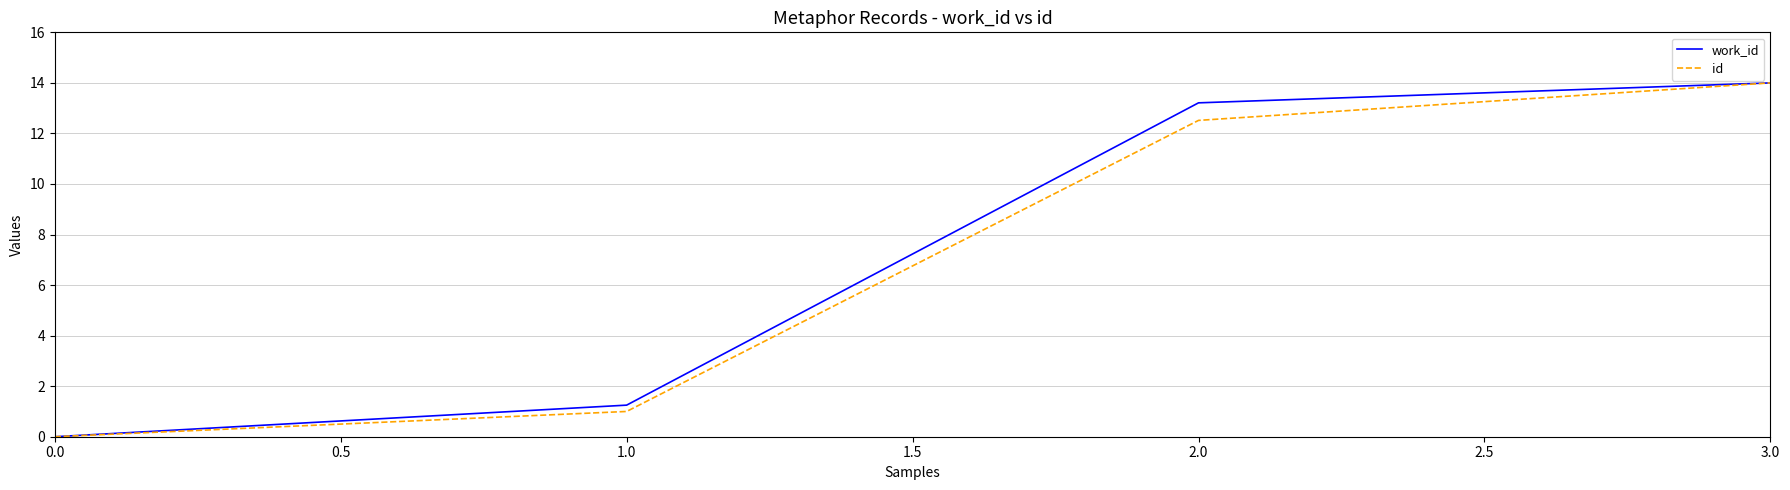

List the labels in order of work_id value, smallest first.

0.0, 1.0, 2.0, 3.0